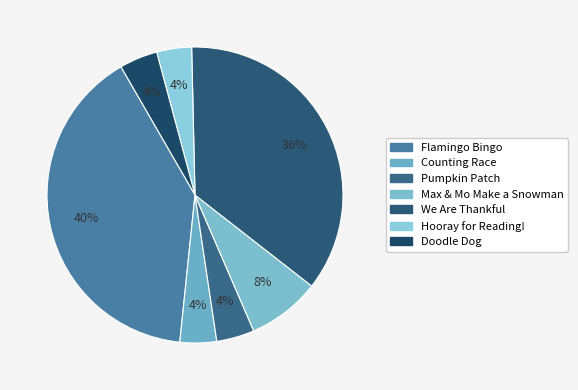

Is there a majority slice in this chart?

No